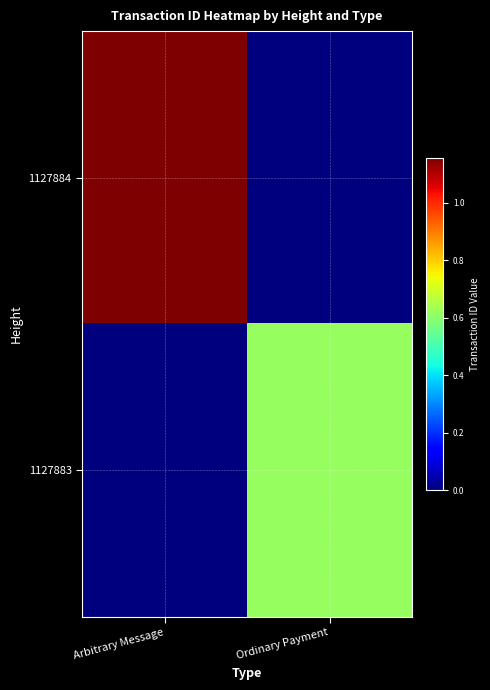

Which series changed the most between Arbitrary Message and Ordinary Payment?

1127884